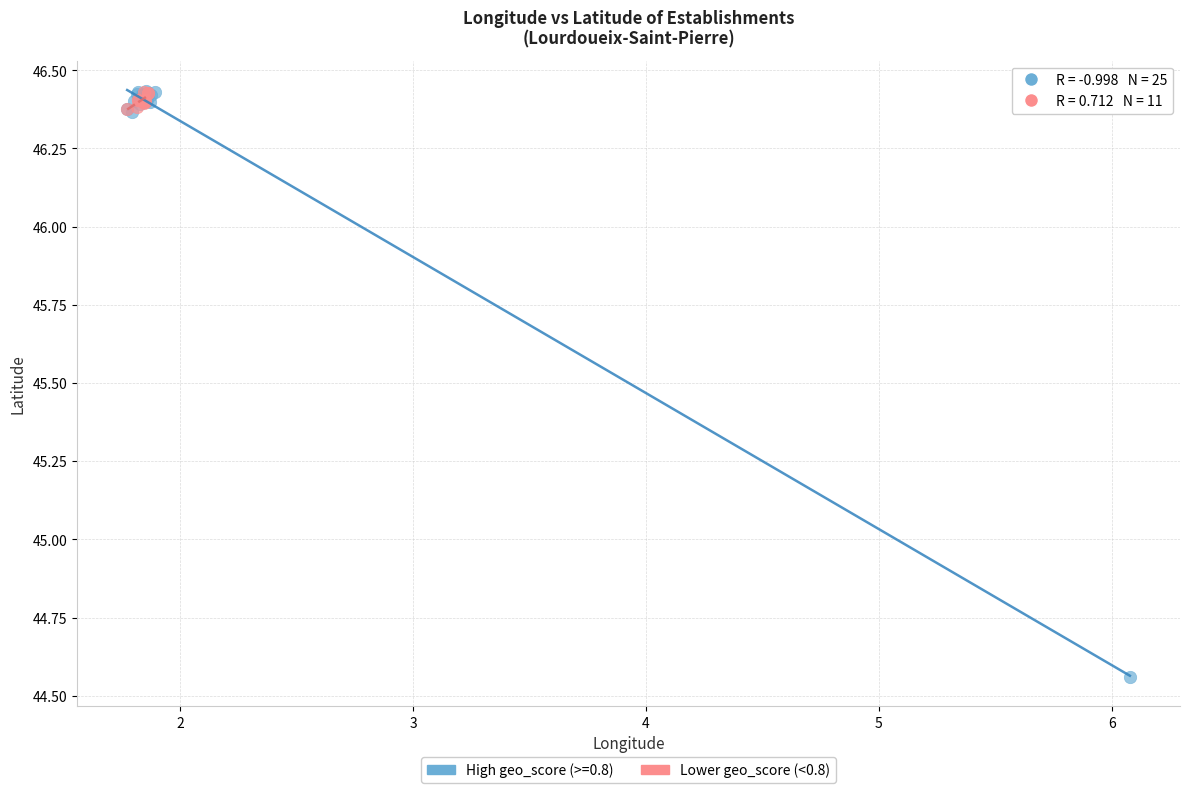

Which series has the largest Y range (max minus min)?

High geo_score (>=0.8)